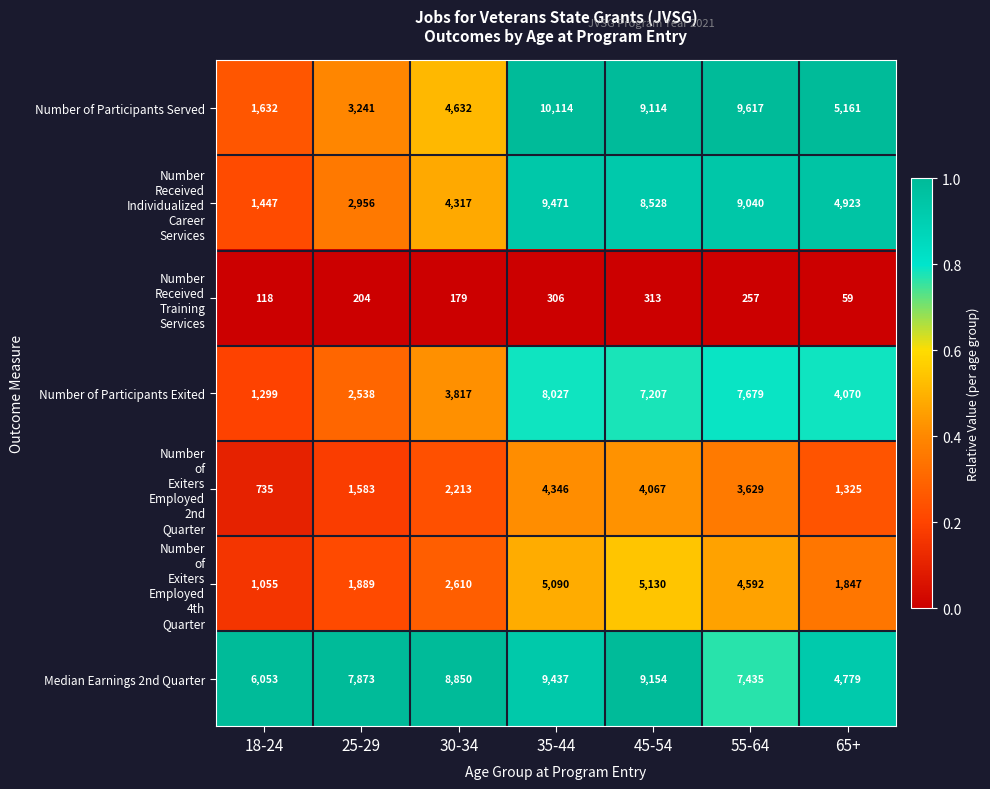

The Number of Participants Exited series shows 2441 at 30-34. True or false?

False